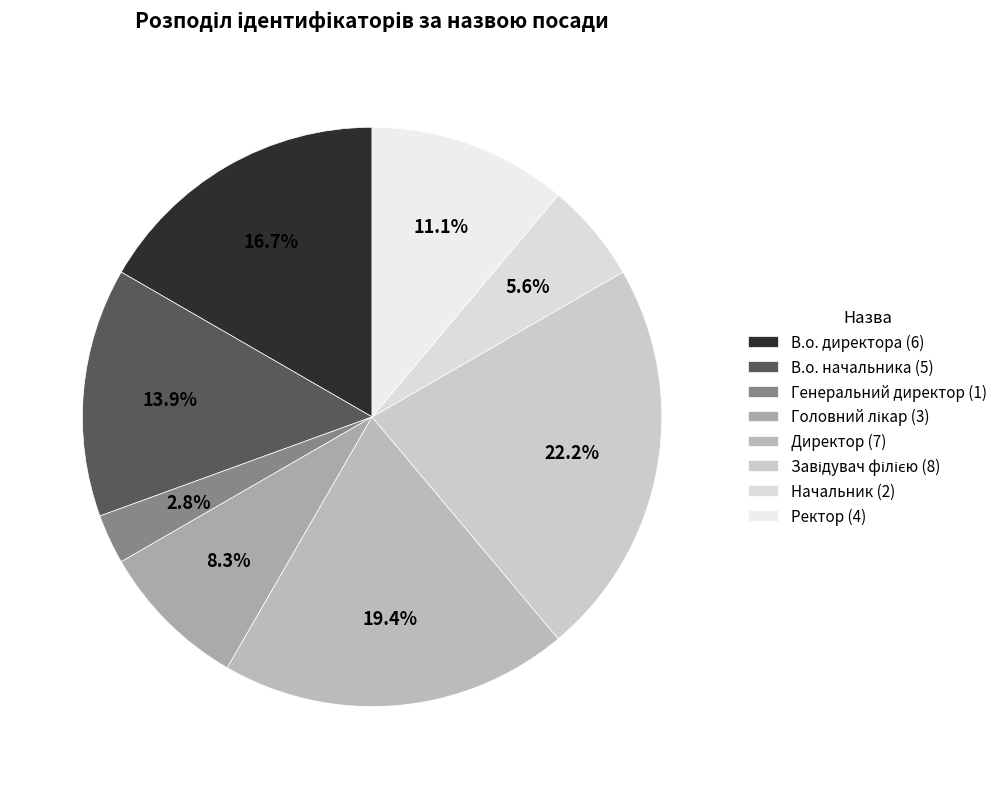

How many segments does this pie chart have?

8